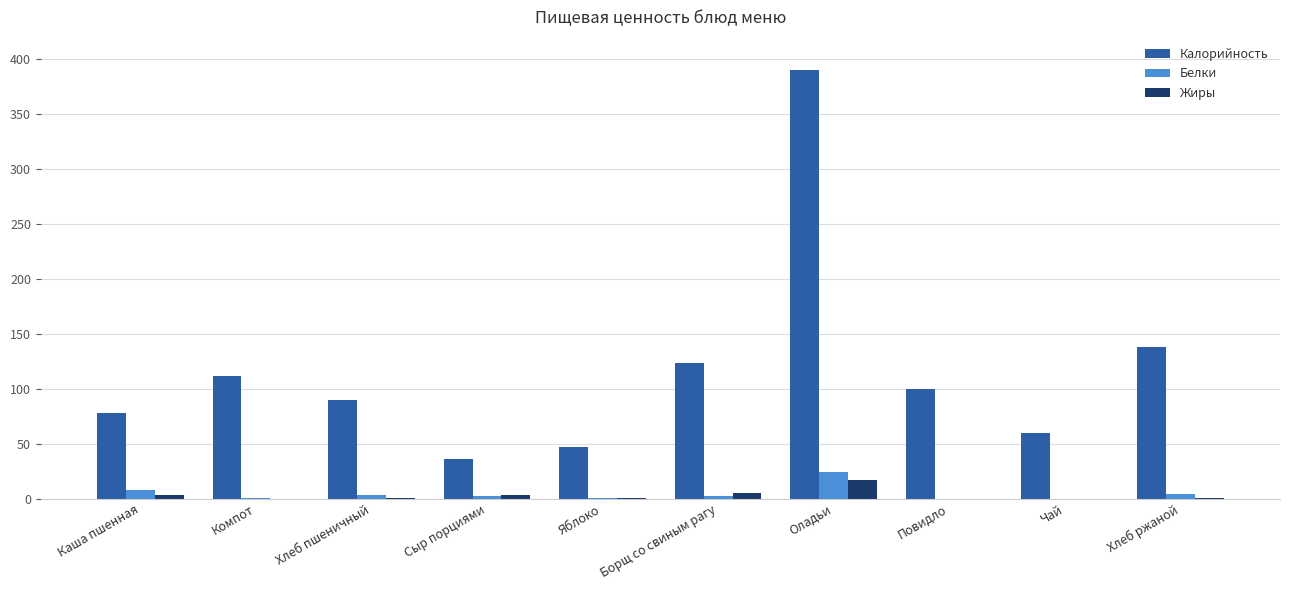

Where is Калорийность nearest to the value 213?

Хлеб ржаной